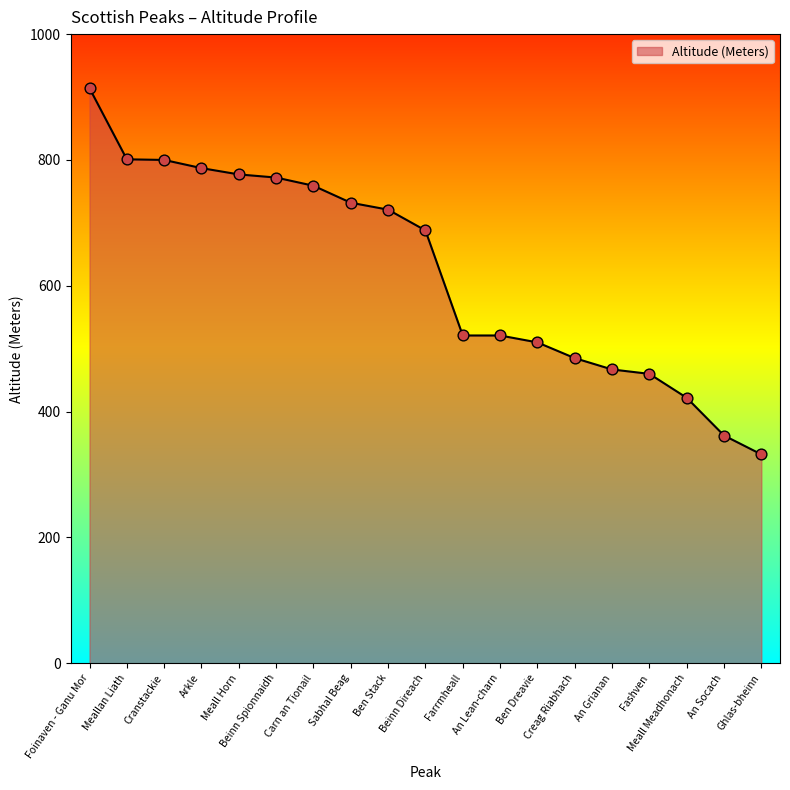

What is the change in value from Arkle to Ben Dreavie?

-277